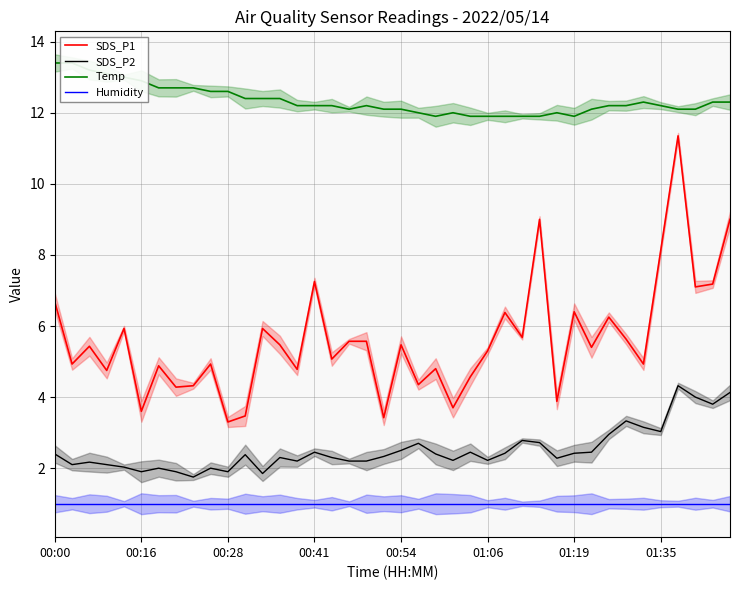

At how many categories does at least one series exceed 12?

30